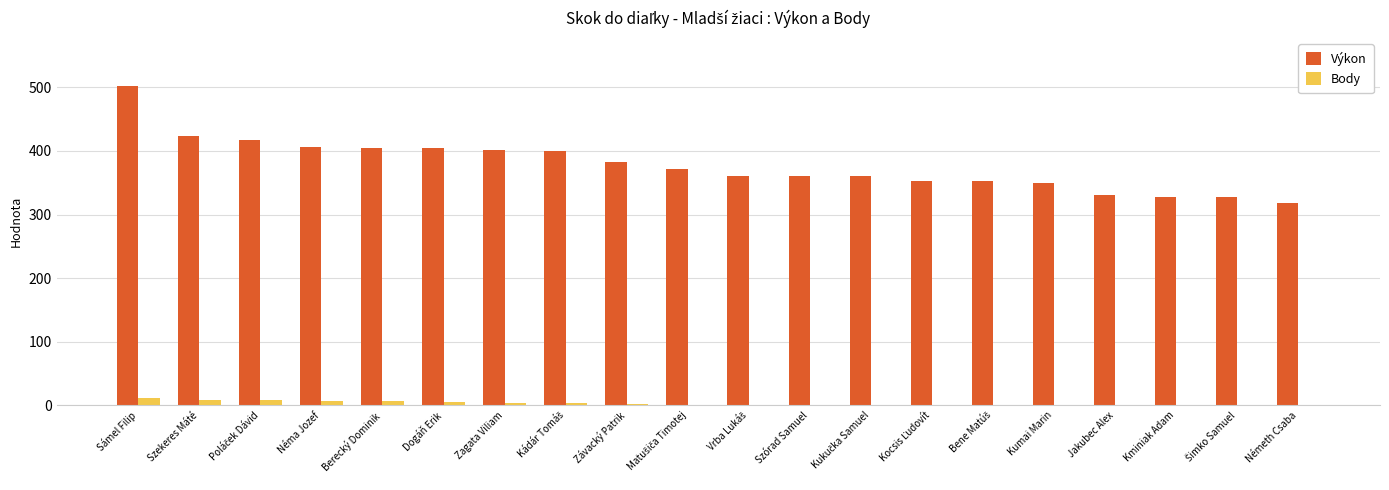

What is the highest value of the Body series?

11